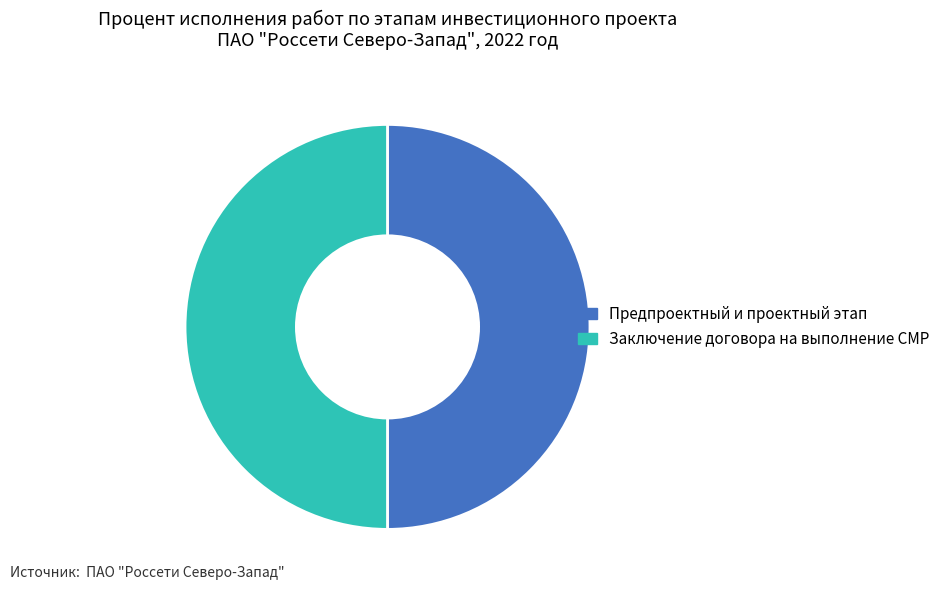

What is the ratio of the value at Предпроектный и проектный этап to the value at Заключение договора на выполнение СМР?

1.0